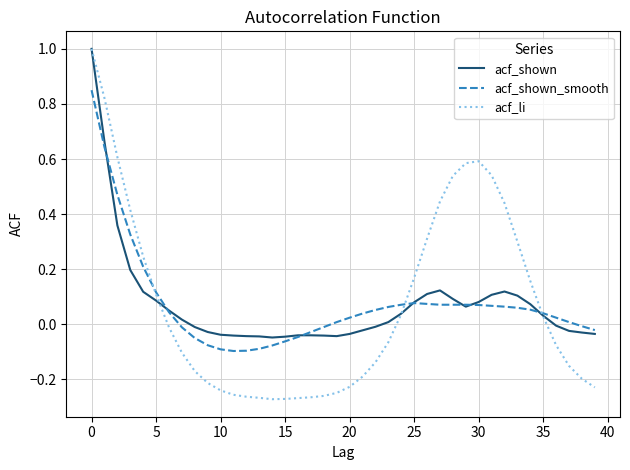

Which series has the largest range (max minus min)?

acf_li